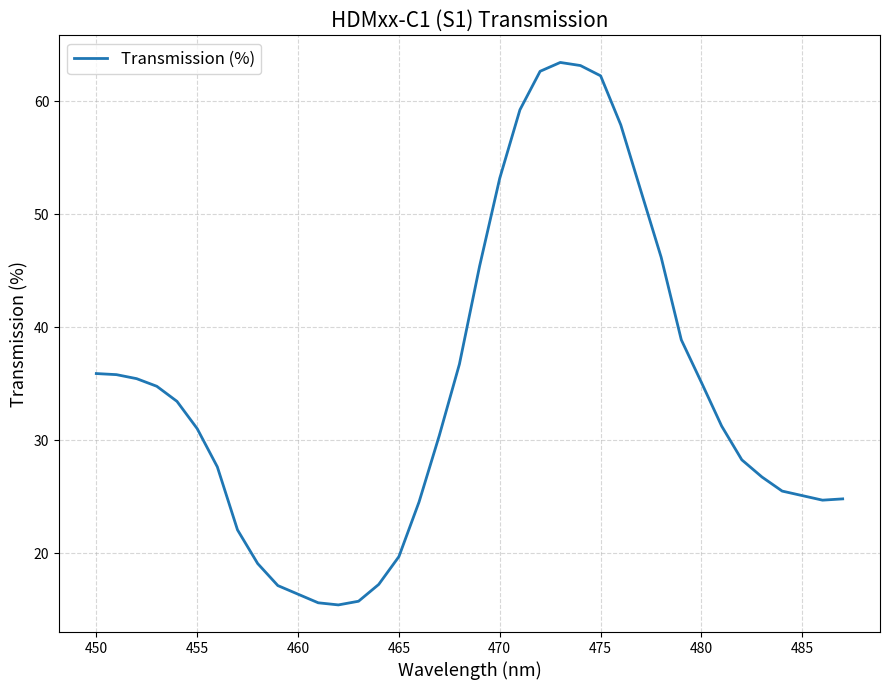

What is the smallest value displayed?

15.4